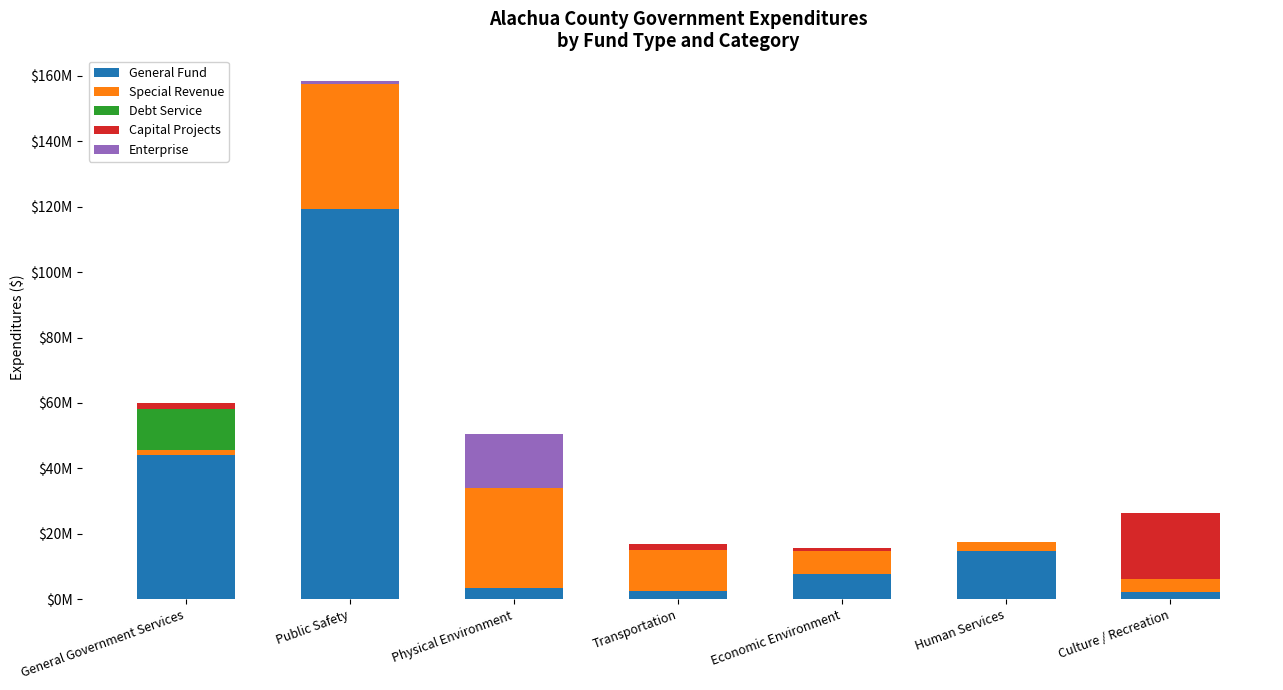

Does the chart contain stacked bars?

Yes